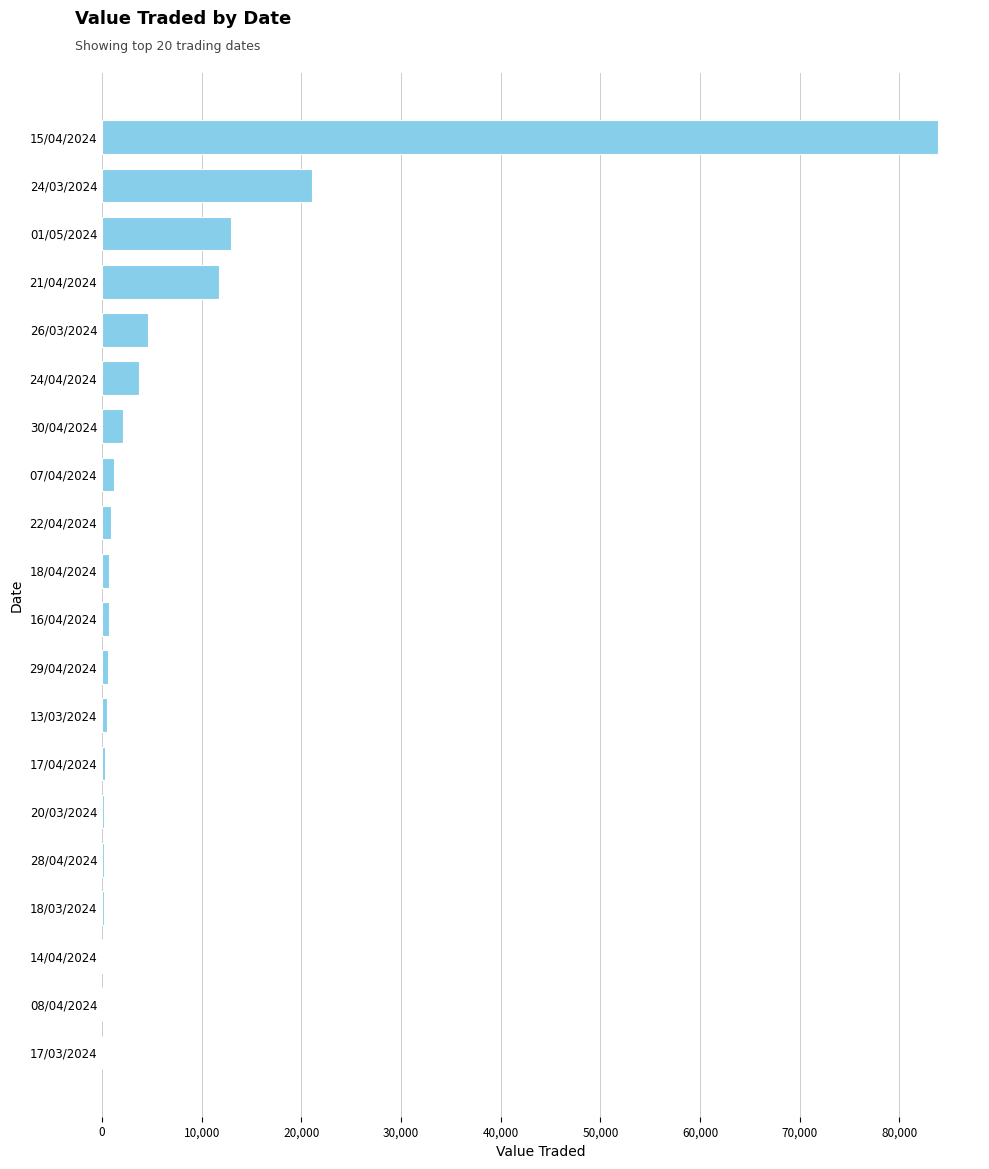

What is the greatest value displayed?

83893